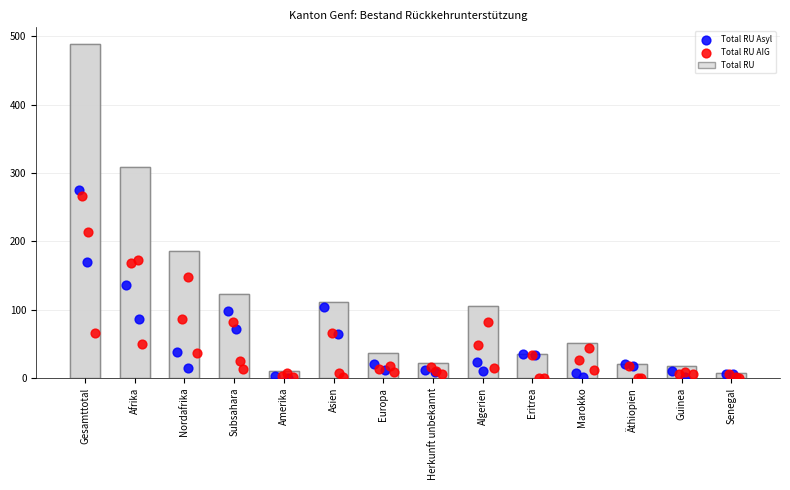

At which category is the sum across all series the highest?

Gesamttotal